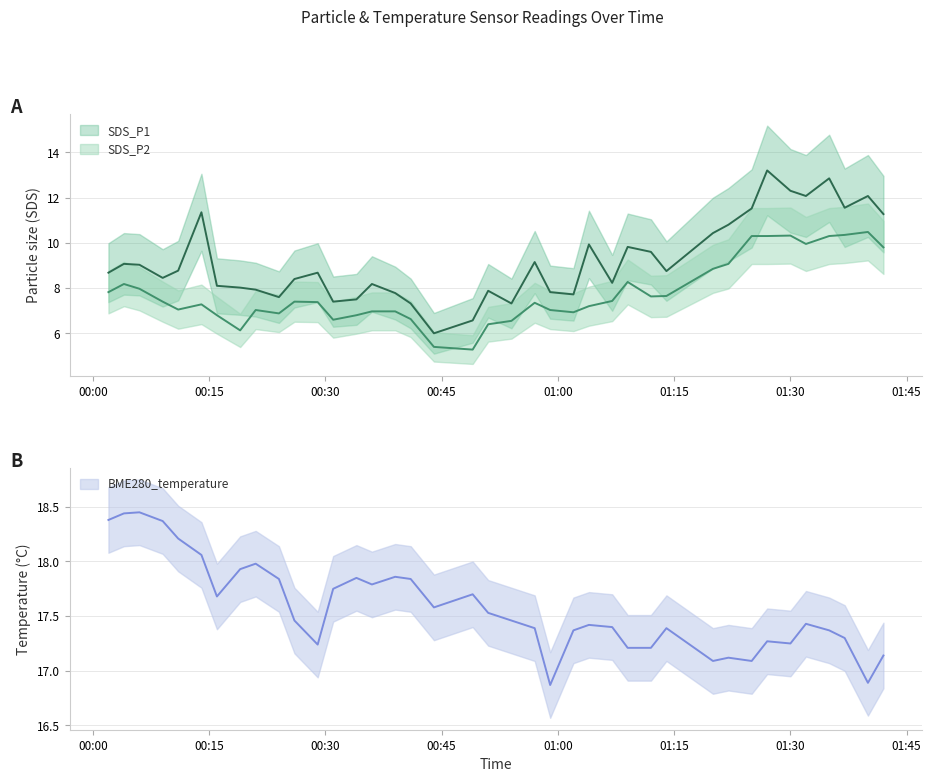

What is the difference between the maximum and minimum values in the BME280_temperature series?

1.6